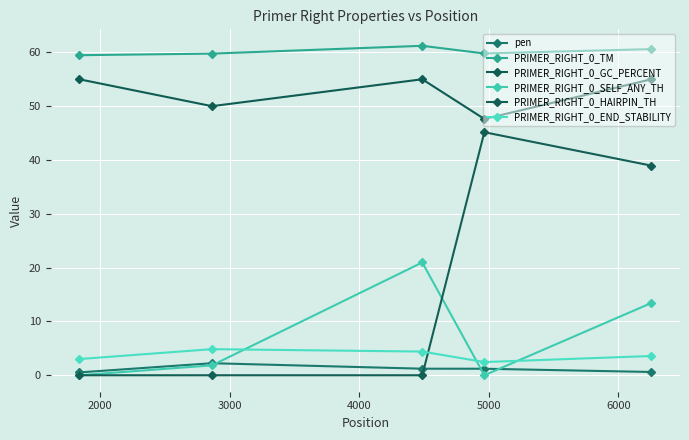

How many series are shown in this chart?

6